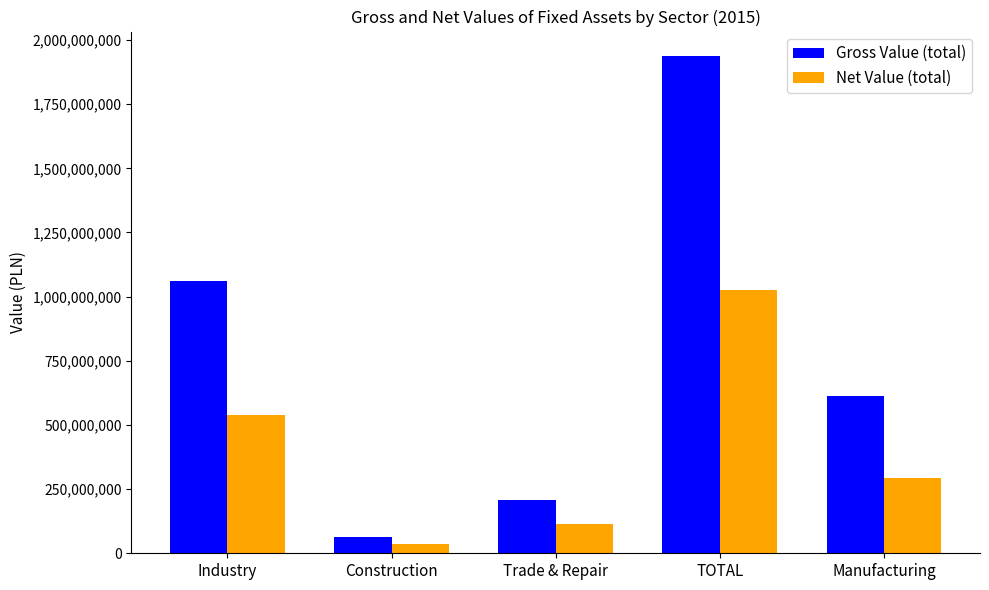

Between TOTAL and Manufacturing, which series saw the biggest shift?

Gross Value (total)